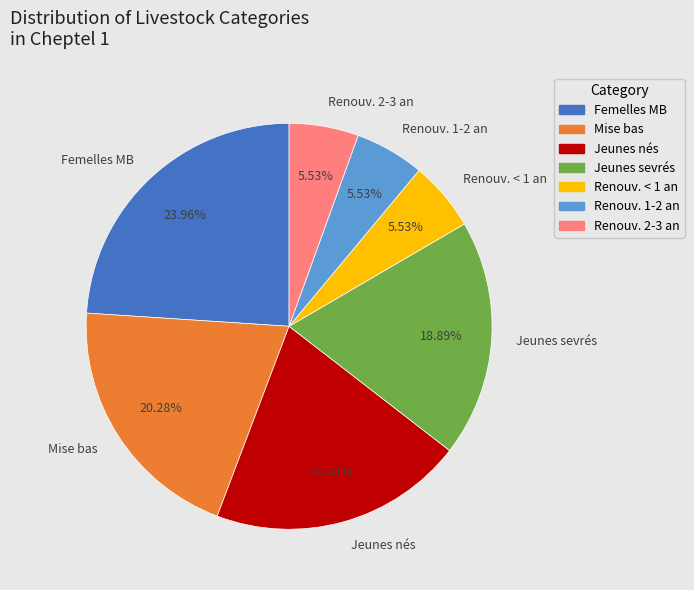

True or false: Jeunes nés accounts for 20% of the total.

True